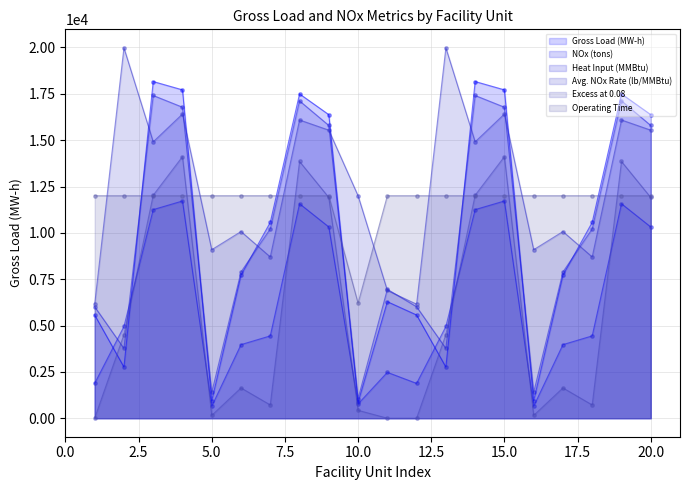

Which series contains the highest Y value?

Avg. NOx Rate (lb/MMBtu)